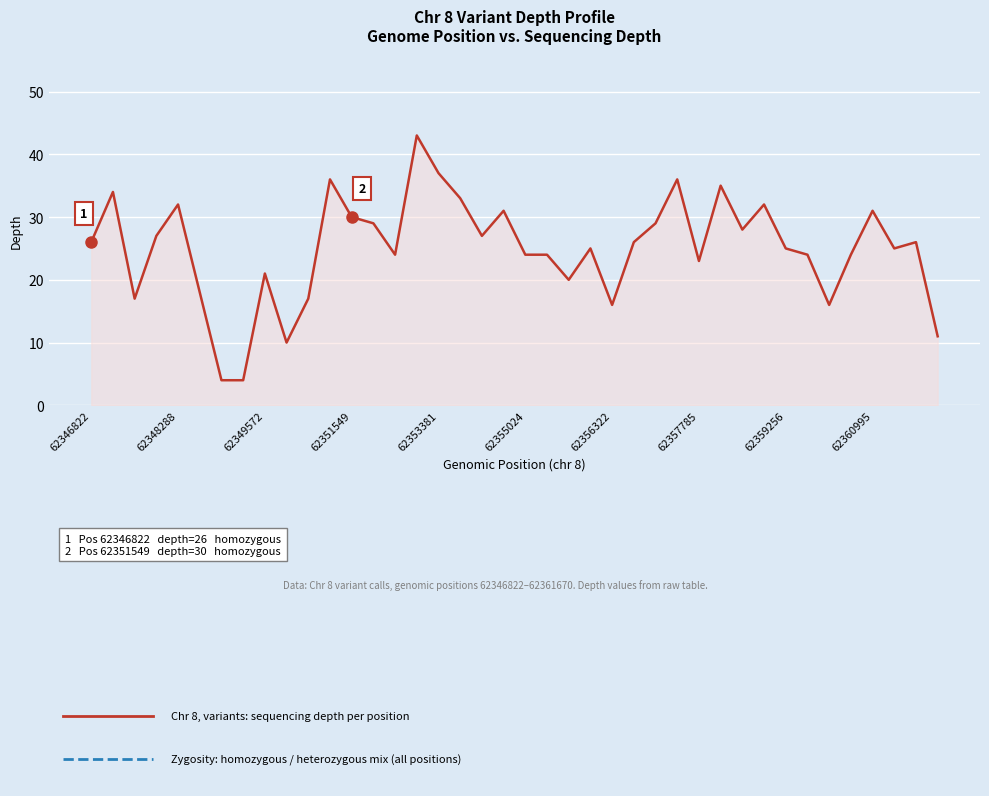

True or false: there are more than 0 points higher than both neighbors.

True